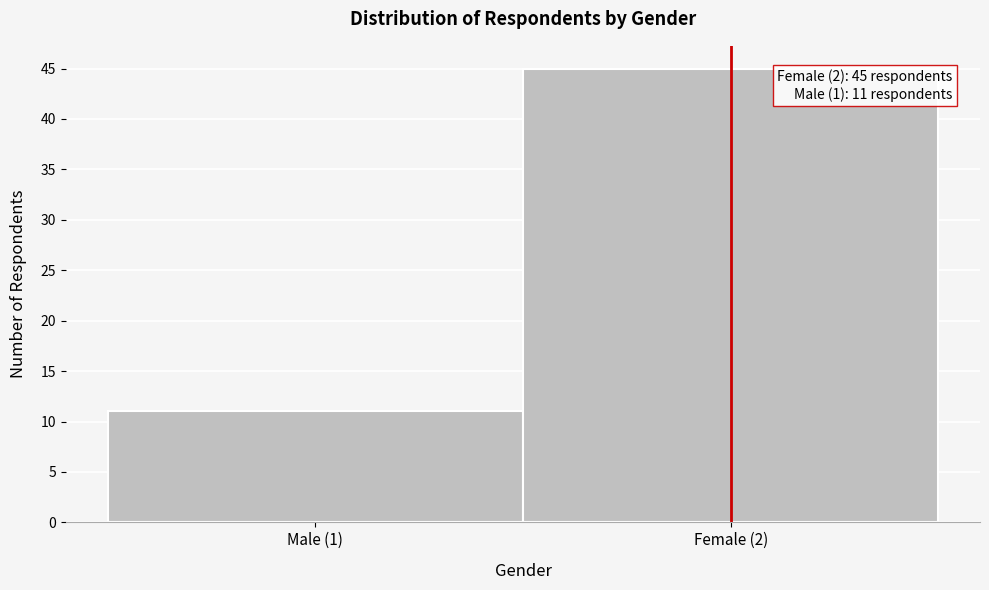

Reading left to right, extract all data points from this chart.

11	45